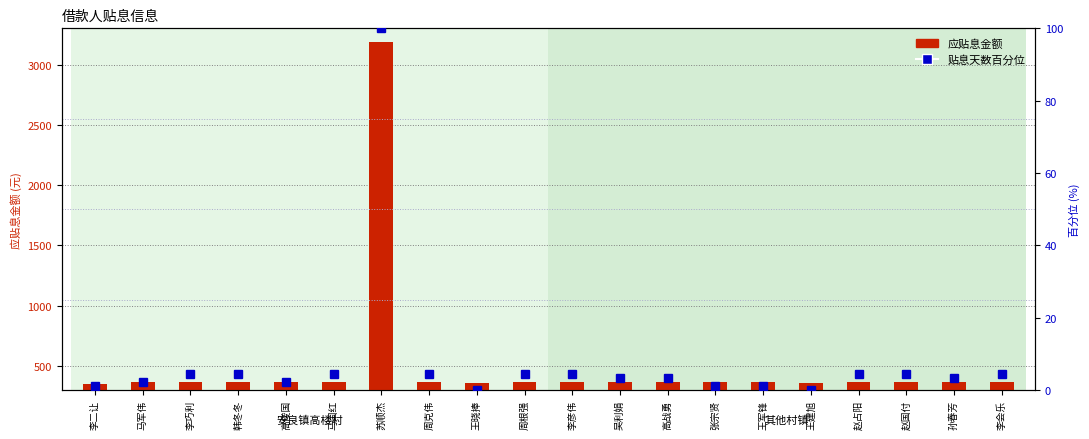

Which series has the largest range (max minus min)?

应贴息金额